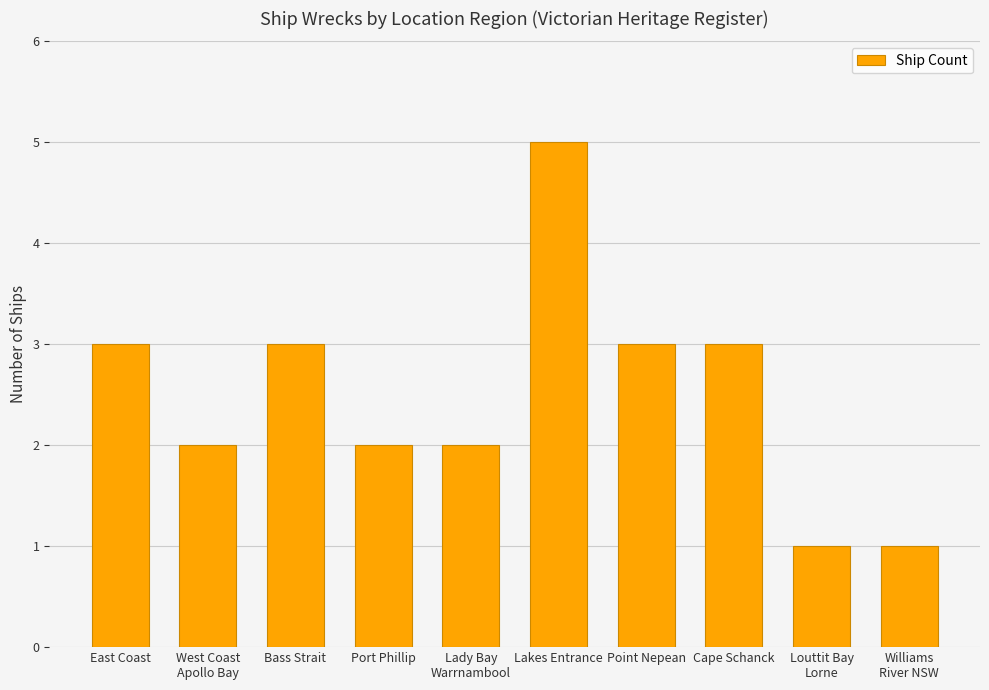

What is the smallest value displayed?

1